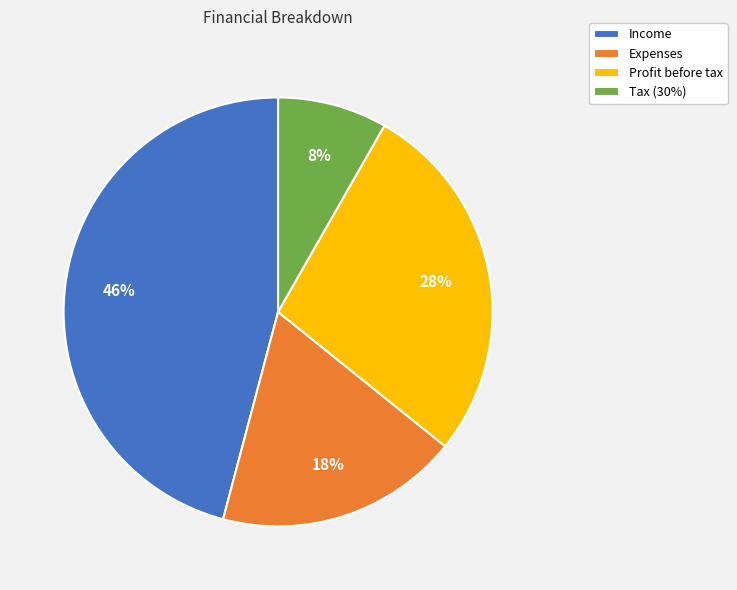

Is it true that Expenses is 6% of the pie?

False